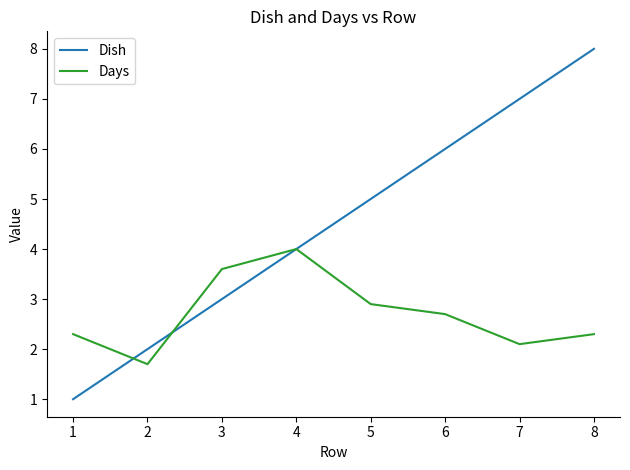

How many values in the Dish series are below 5?

4